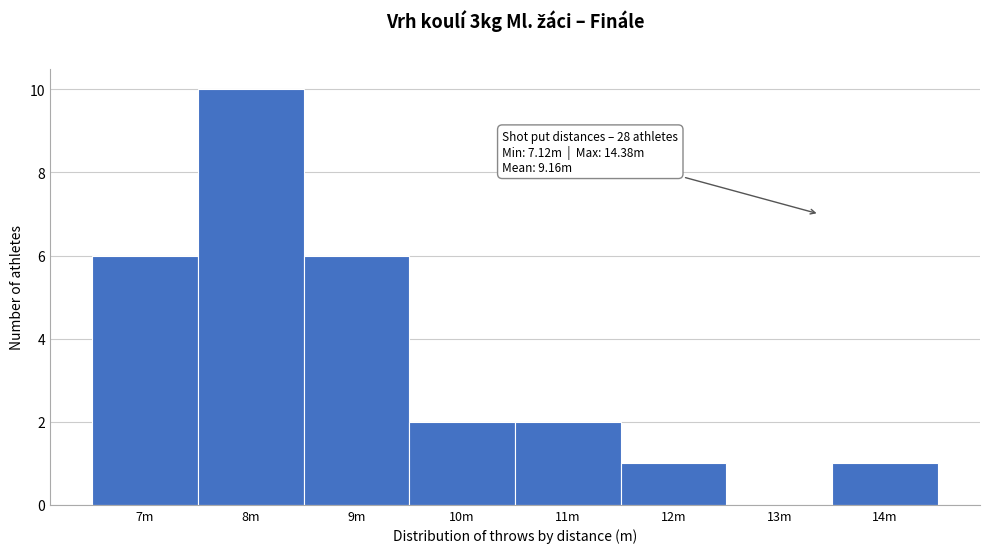

Reading left to right, what are all the values shown in this chart?

7m=6	8m=10	9m=6	10m=2	11m=2	12m=1	13m=0	14m=1